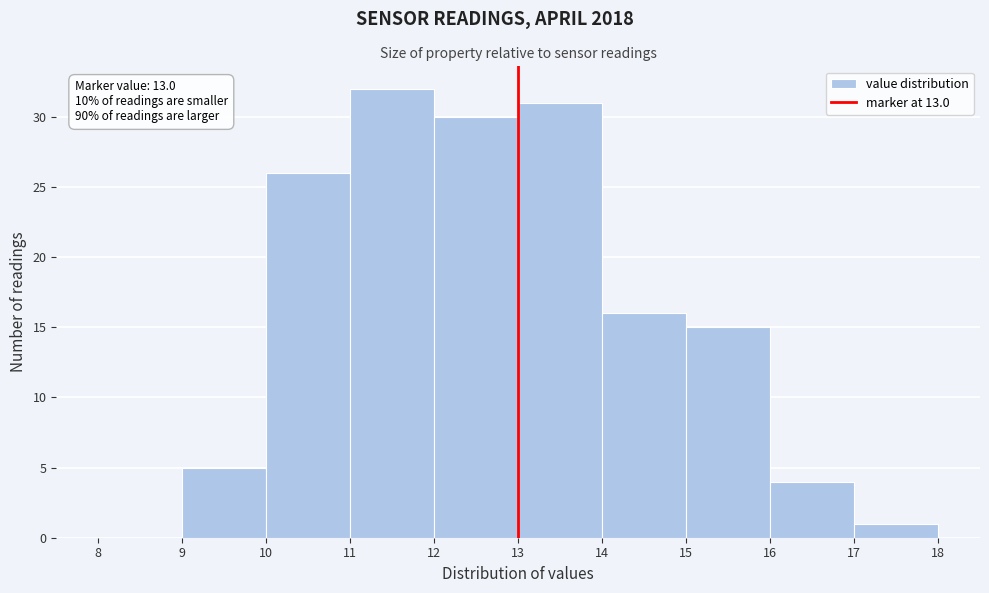

Which range on the x-axis has the tallest bar?

11 to 12